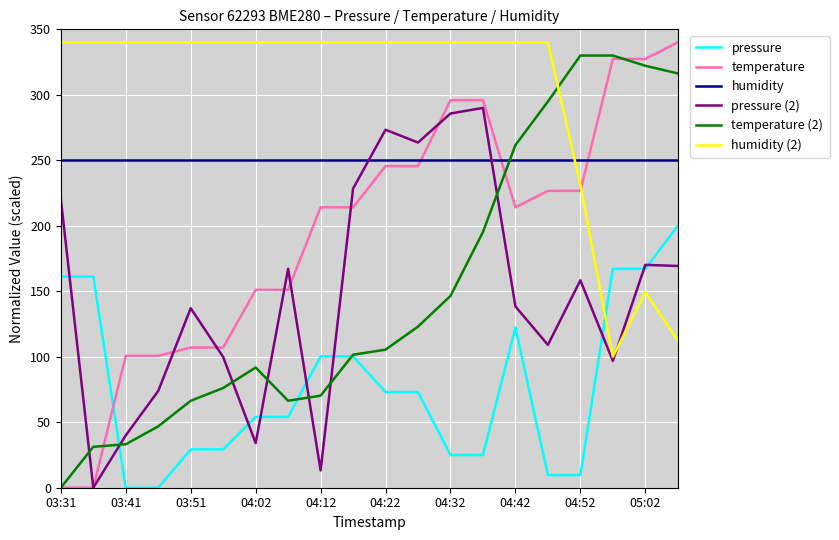

Which series ends up on top after the final intersection of temperature and pressure (2)?

temperature